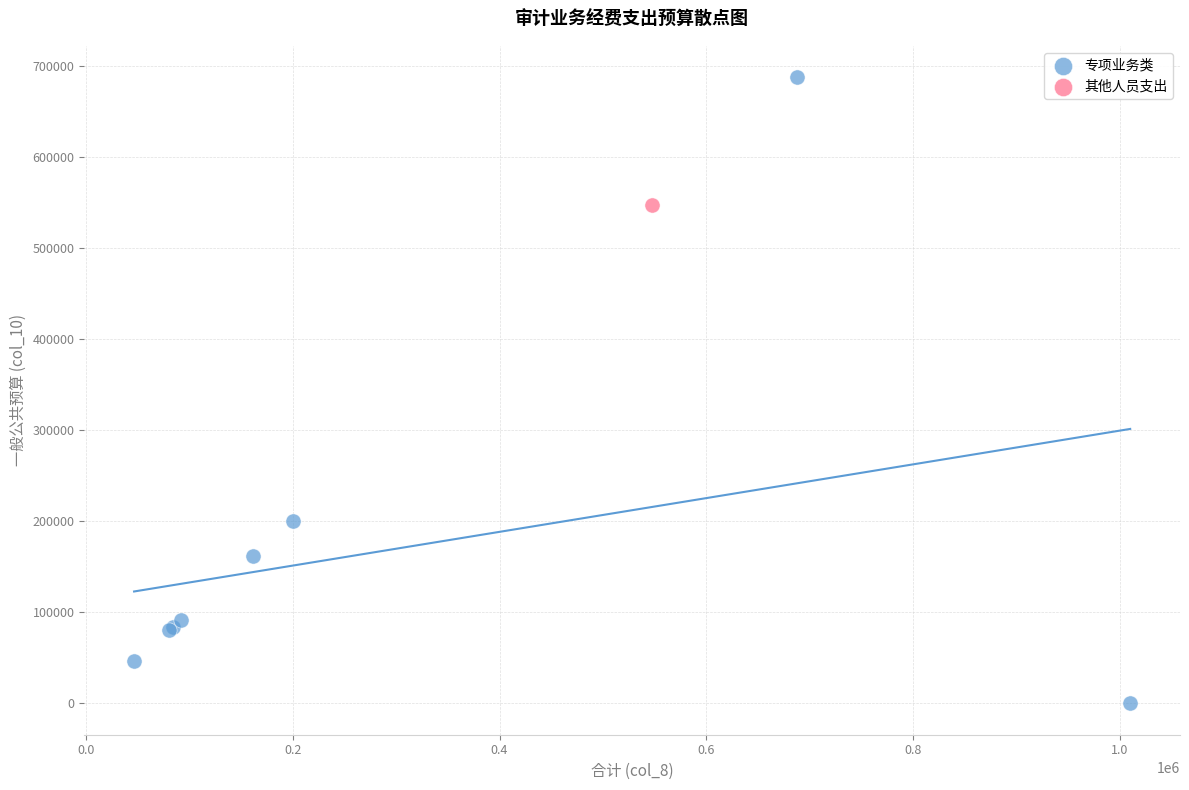

What are all the series names shown in the legend?

专项业务类, 其他人员支出